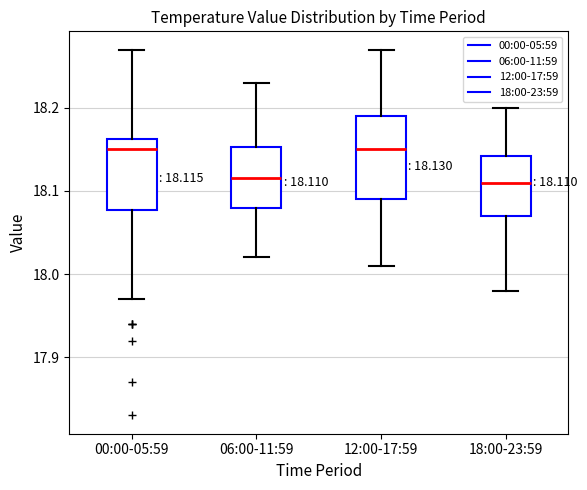

Comparing the boxes themselves (not the whiskers), which one is the tallest?

12:00-17:59